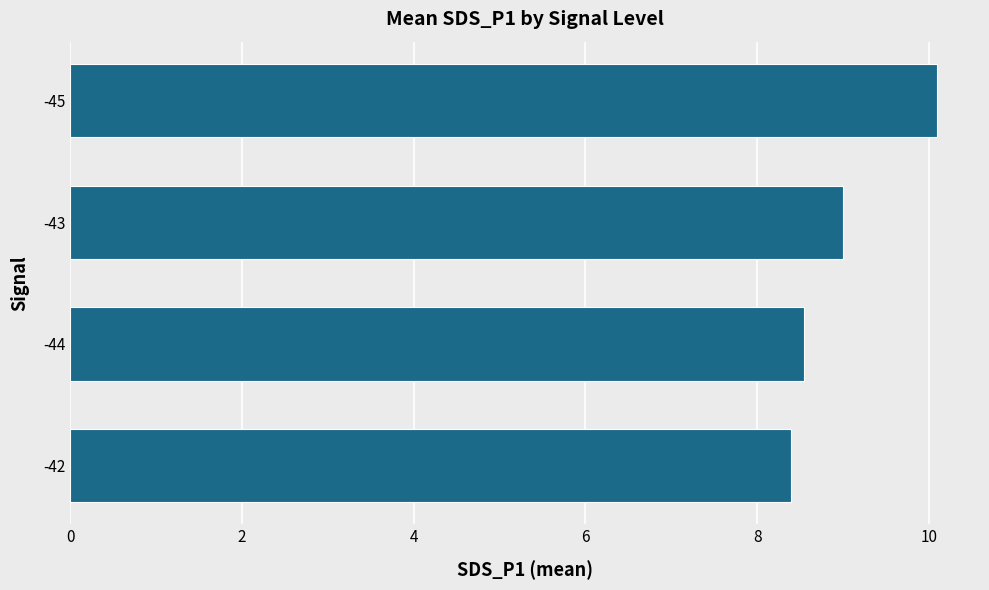

What value does the data have at -42?

8.4